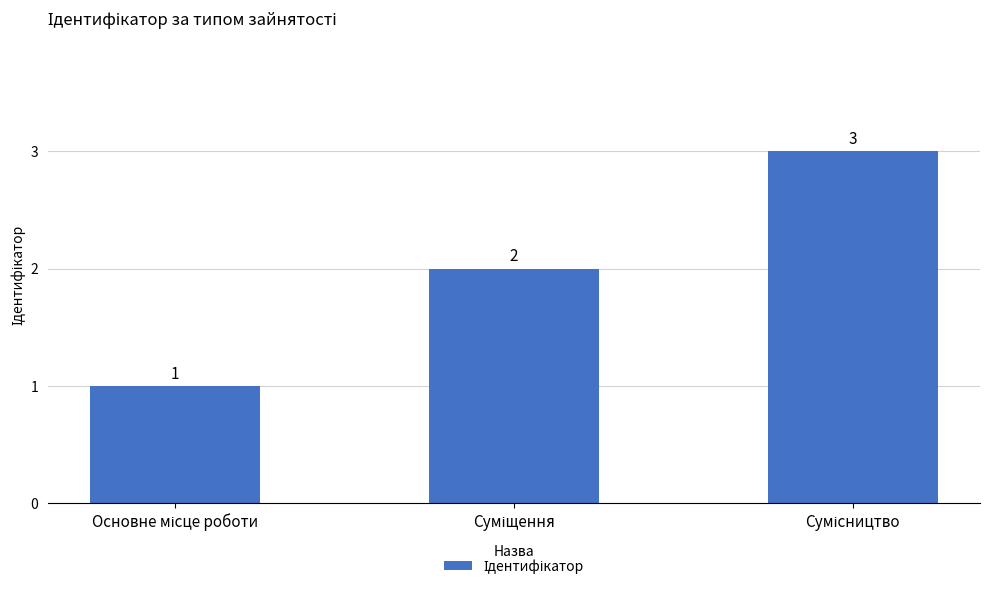

Count the values in the range 1 to 3.

3